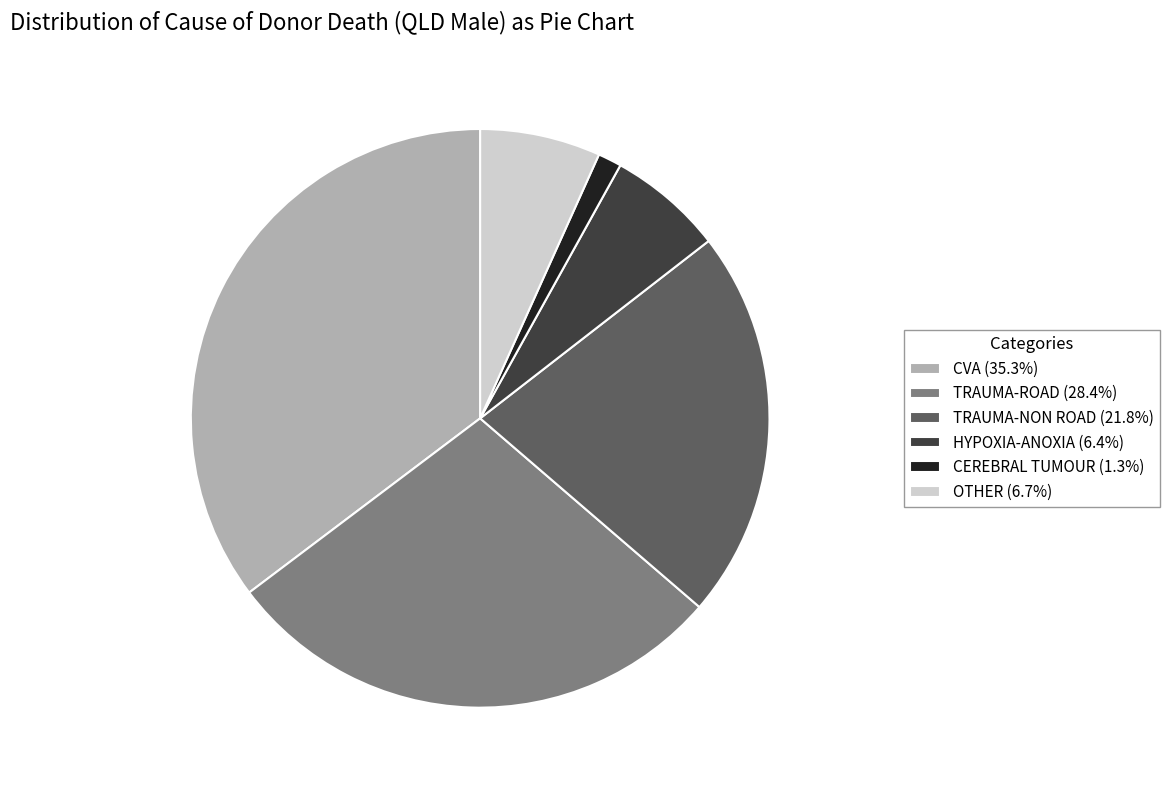

Is the sum of OTHER and CVA greater than half?

No